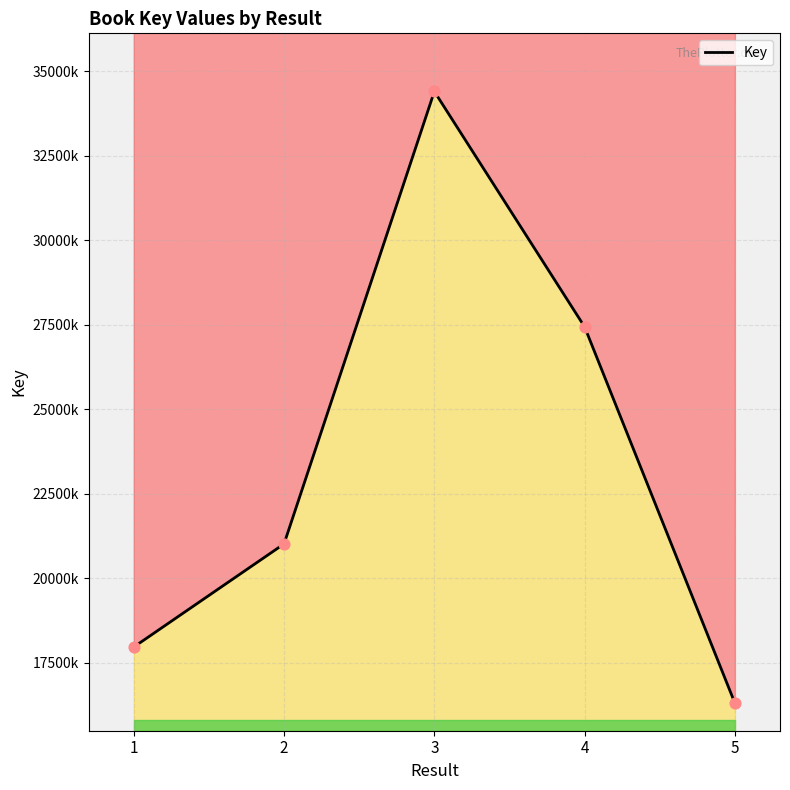

What is the ratio of the value at 4 to the value at 2?

1.3